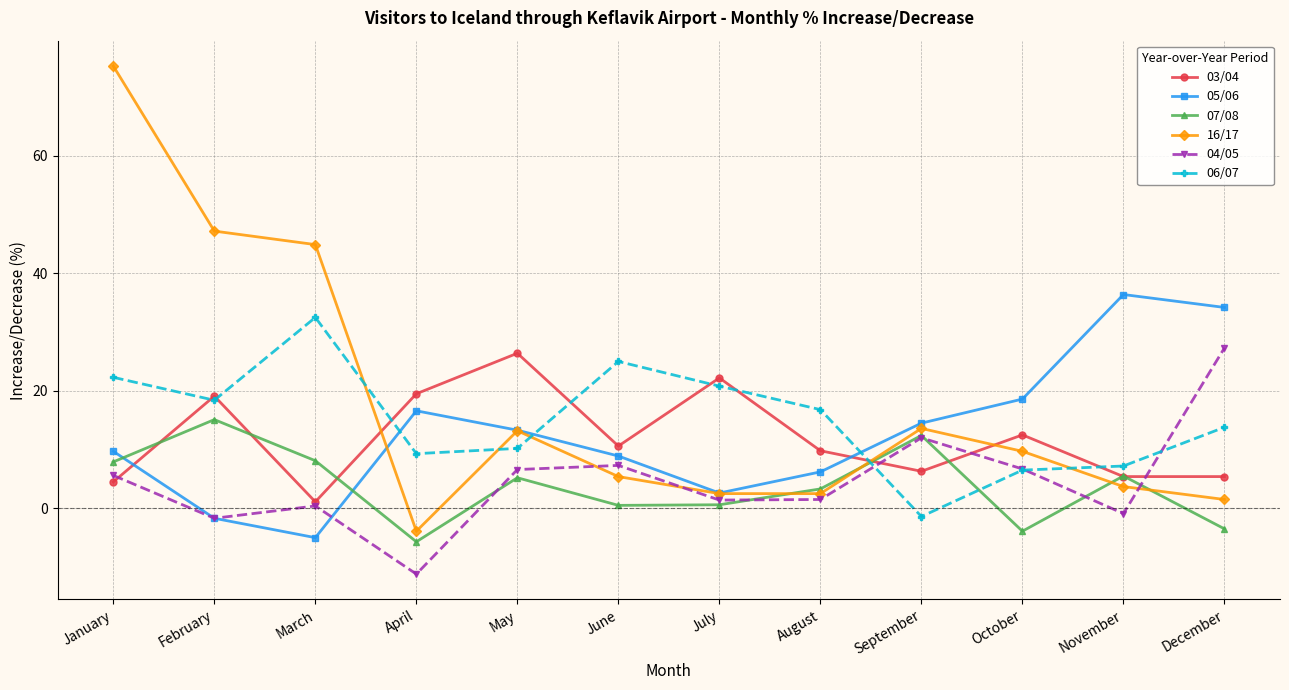

How many lines are shown in the chart?

6